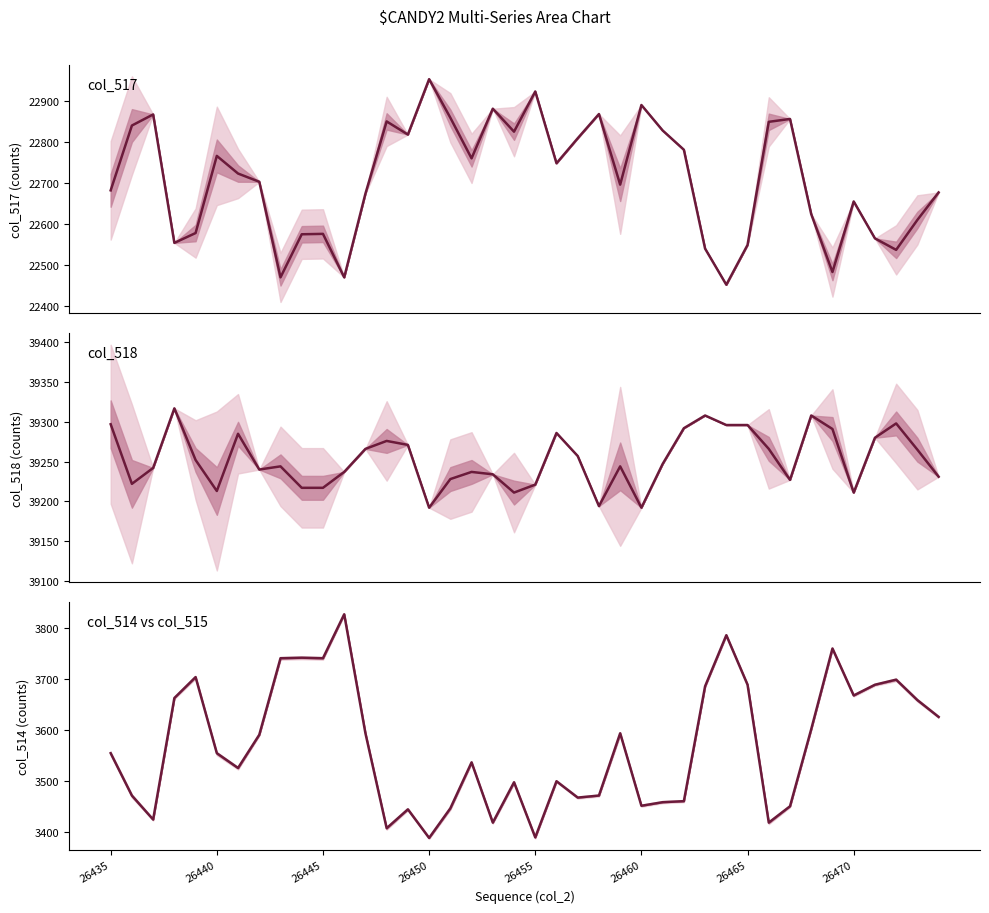

At which label does col_518 first exceed 39247?

26435